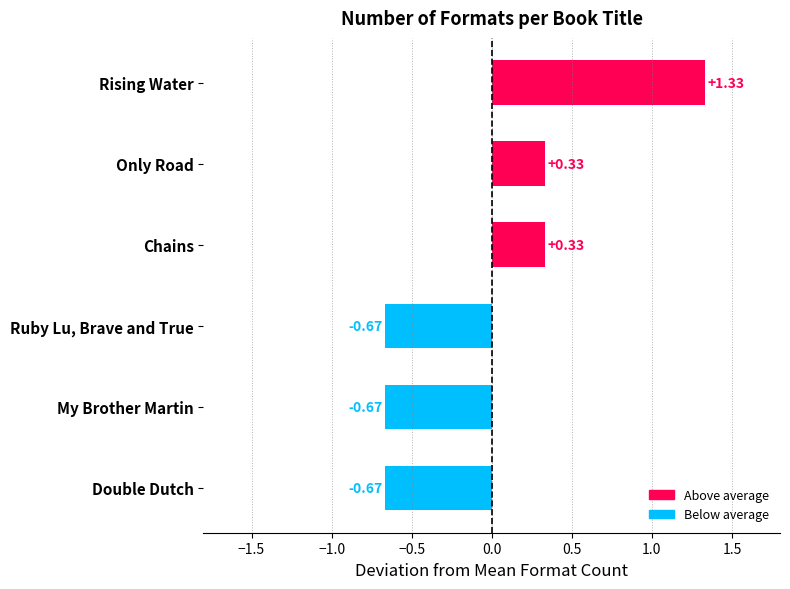

What is the difference between the maximum and minimum values?

2.0